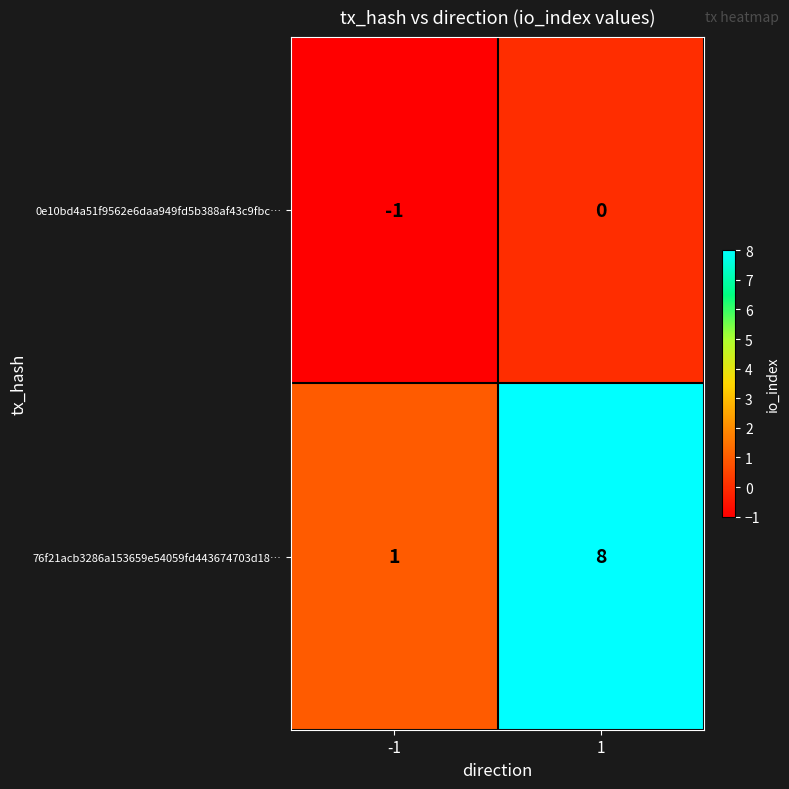

At which category does the chart reach its peak across all series?

1